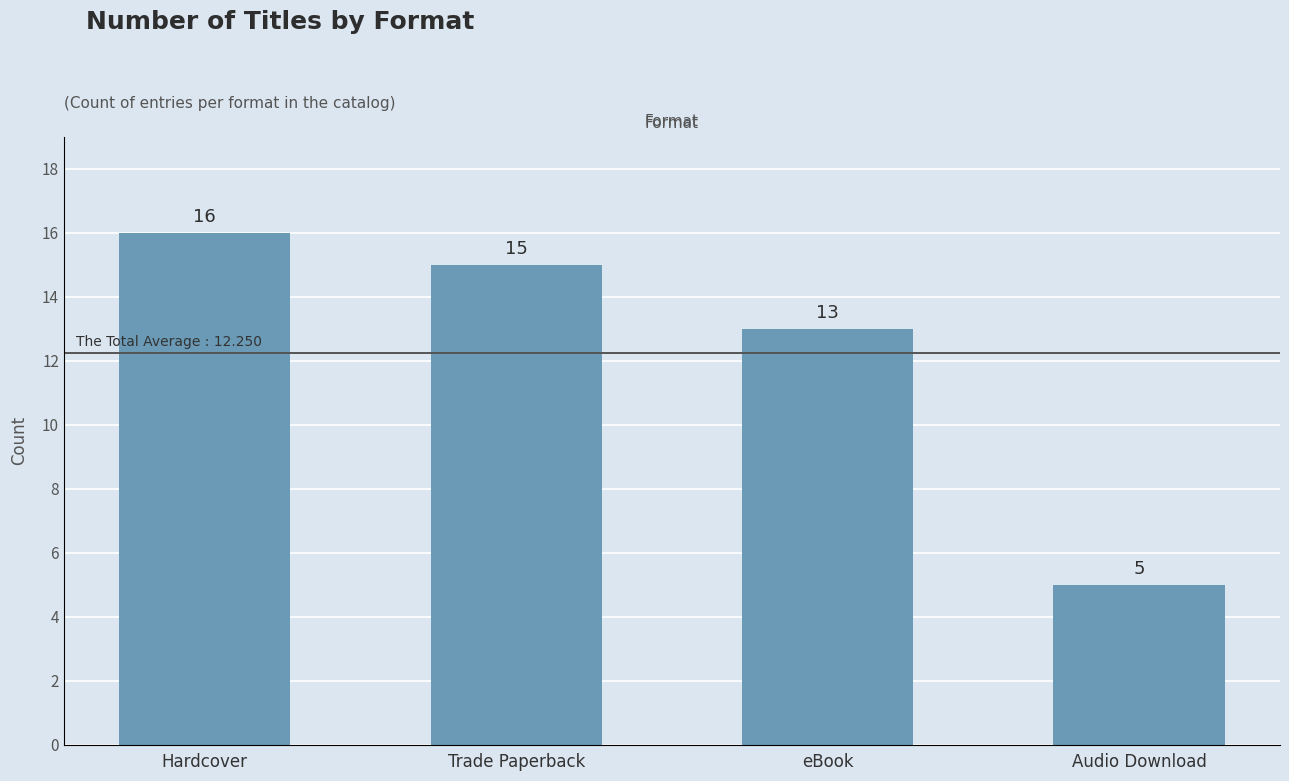

What is the average value?

12